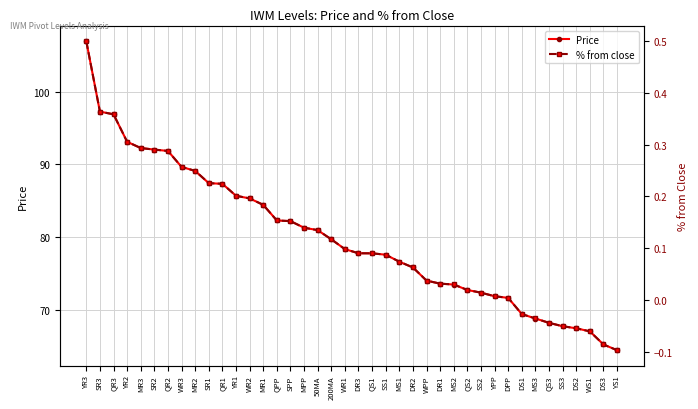

Which category has the lowest value in the % from close series?

YS1